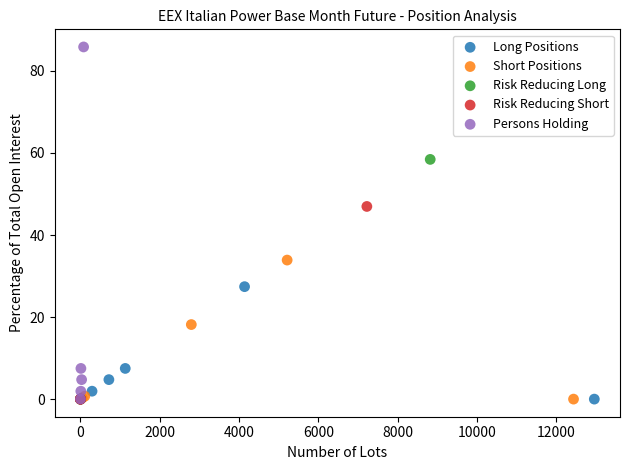

Which series has the widest spread of Y values?

Persons Holding